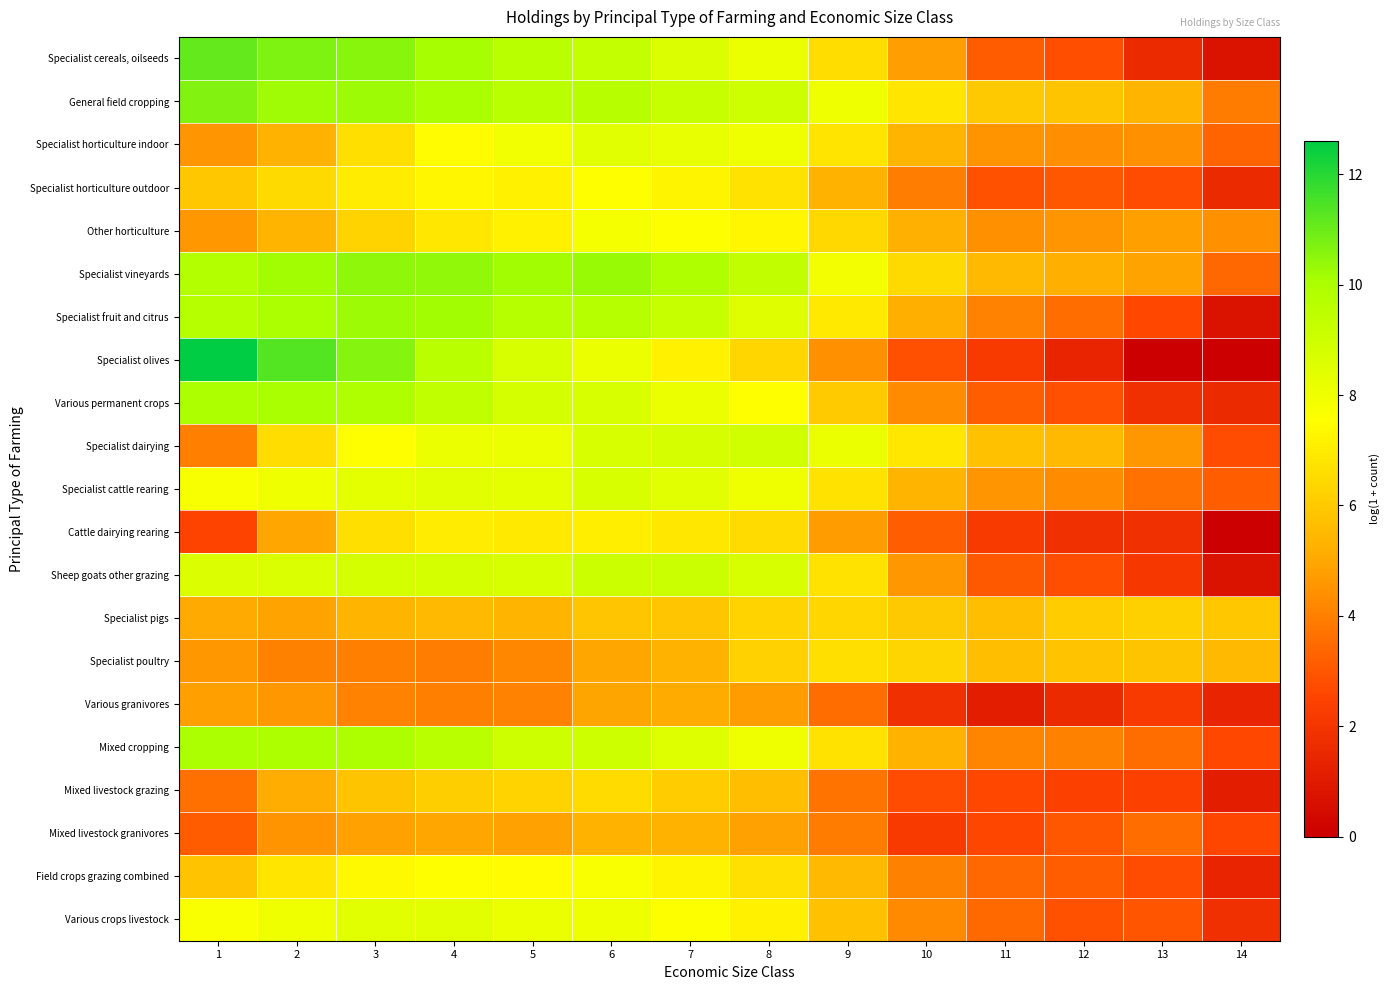

What is the total value across all series at 4?

164.0